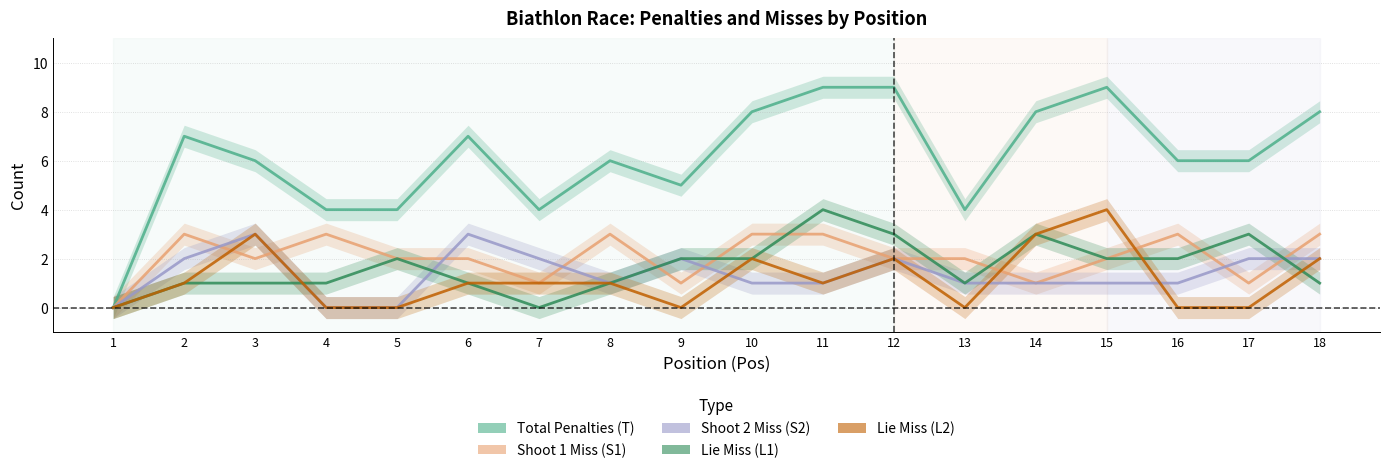

Is this an area chart (filled region under the line)?

No